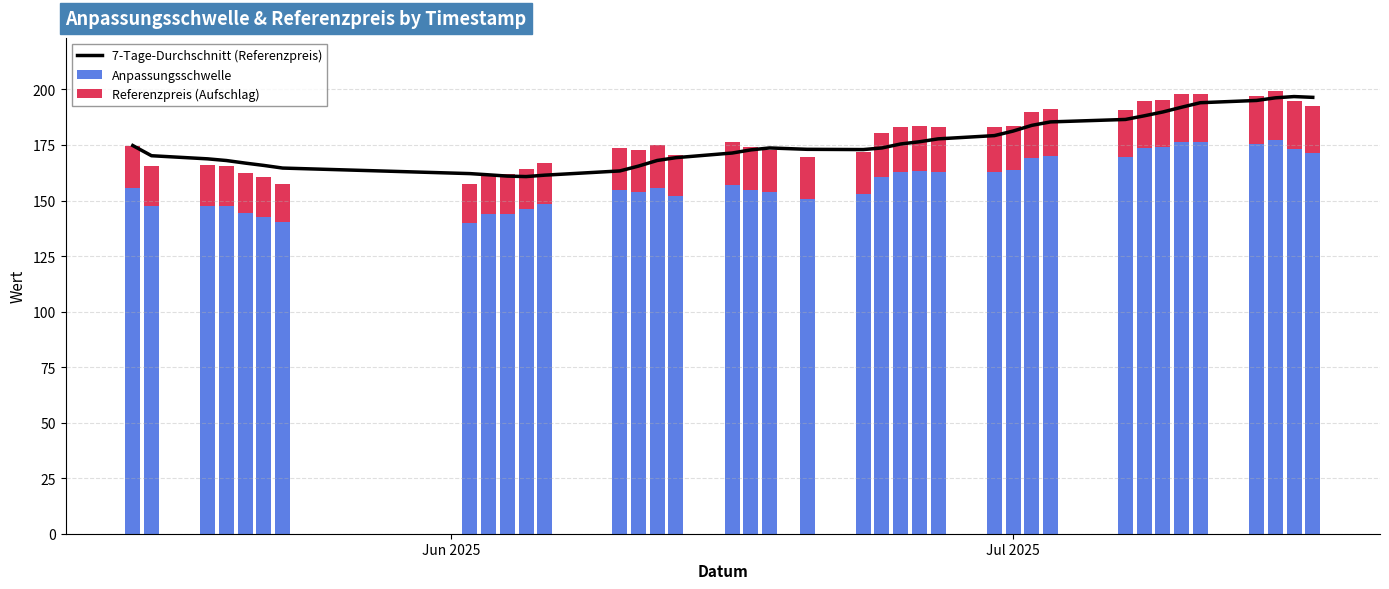

How many groups of bars are there?

38